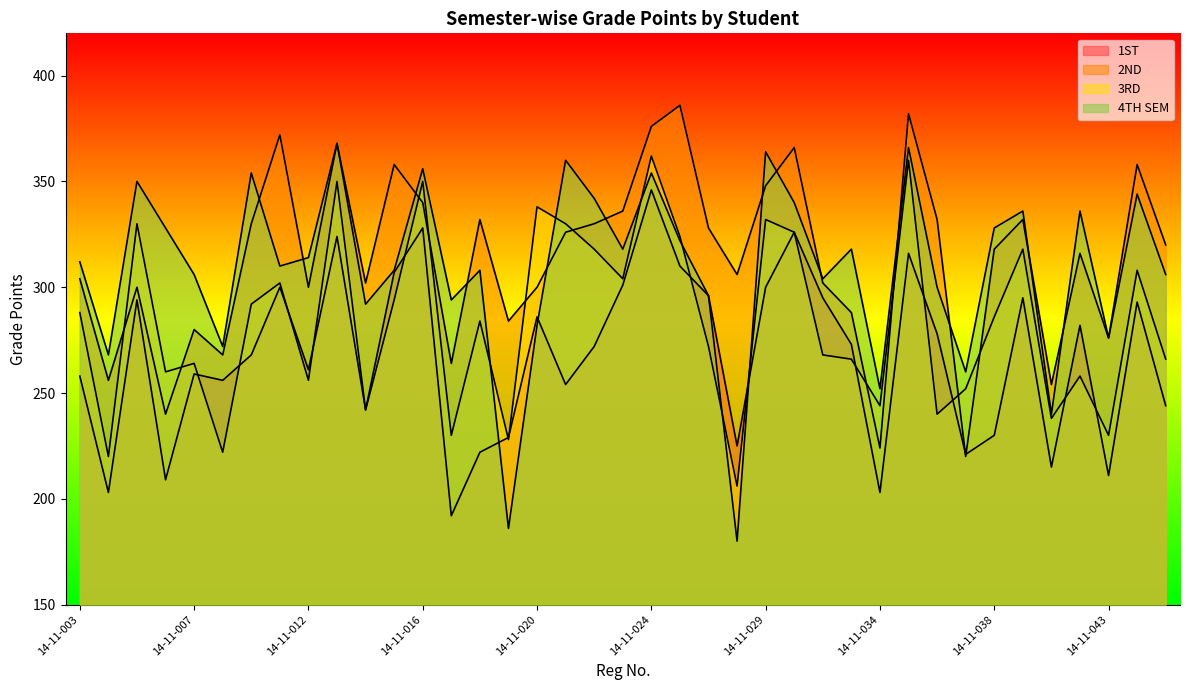

What is the spread (max minus min) of values at 14-11-012?

58